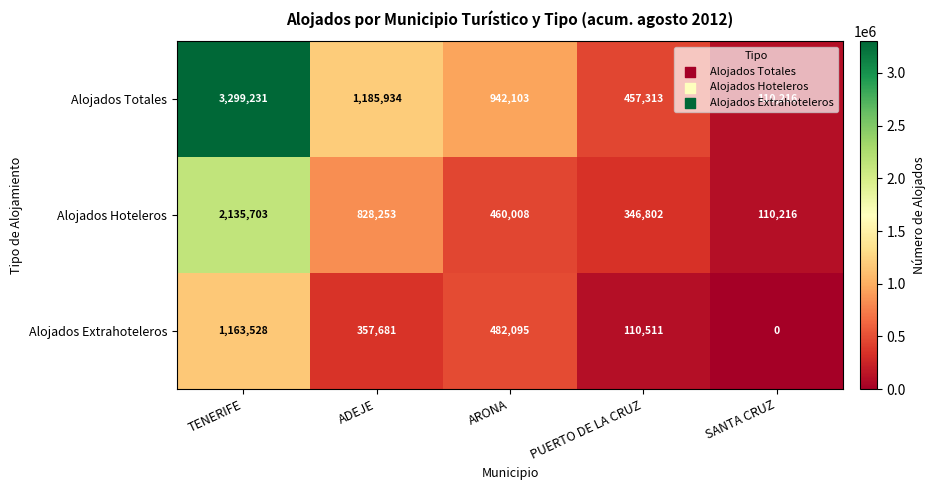

At ARONA, list the series in order from smallest to largest.

Alojados Hoteleros, Alojados Extrahoteleros, Alojados Totales